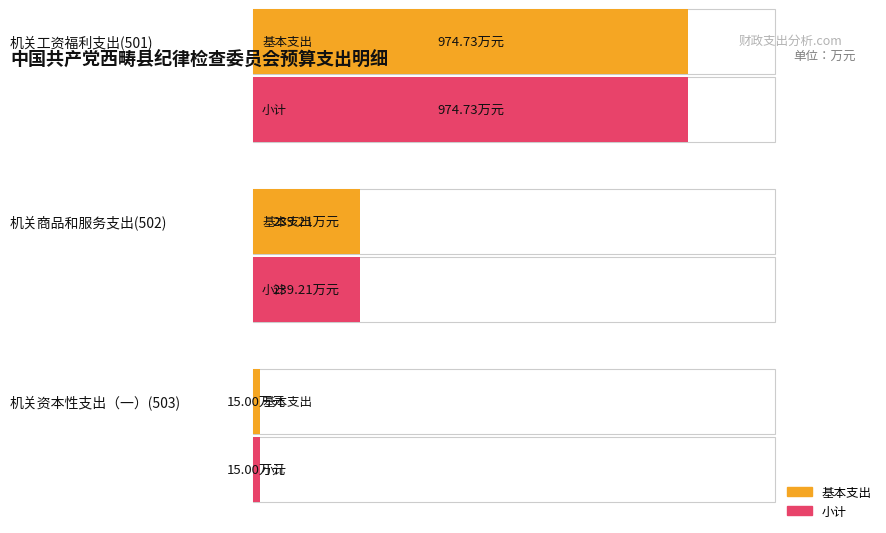

What is the value of the 基本支出 bar at the 3rd from the left?

15.0